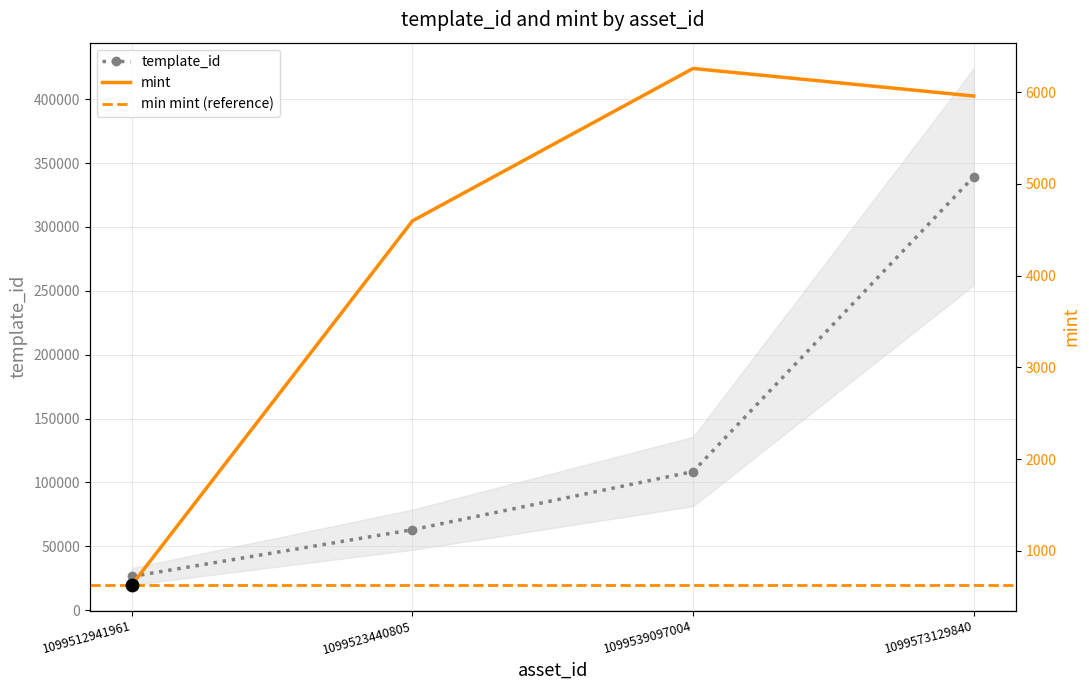

At how many categories does at least one series exceed 212877?

1